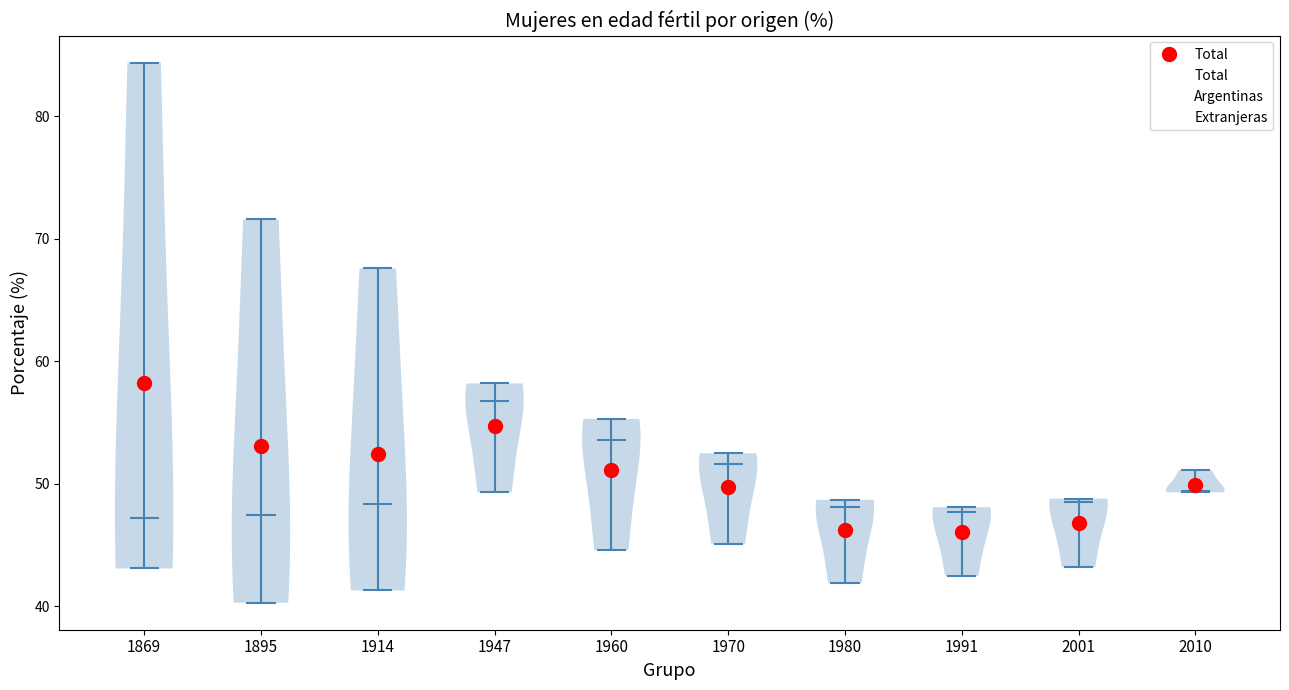

Reading left to right, read every violin against the y-axis: where its median line is, and the lowest and highest points it reaches. The values are not printed on the chart, so give them approximately, as read against the axis.

1869: median line 47, lowest point 43, highest point 84
1895: median line 48, lowest point 40, highest point 72
1914: median line 48, lowest point 41, highest point 68
1947: median line 57, lowest point 49, highest point 58
1960: median line 54, lowest point 45, highest point 55
1970: median line 52, lowest point 45, highest point 53
1980: median line 48, lowest point 42, highest point 49
1991: median line 48, lowest point 43, highest point 48
2001: median line 49, lowest point 43, highest point 49
2010: median line 49, lowest point 49, highest point 51